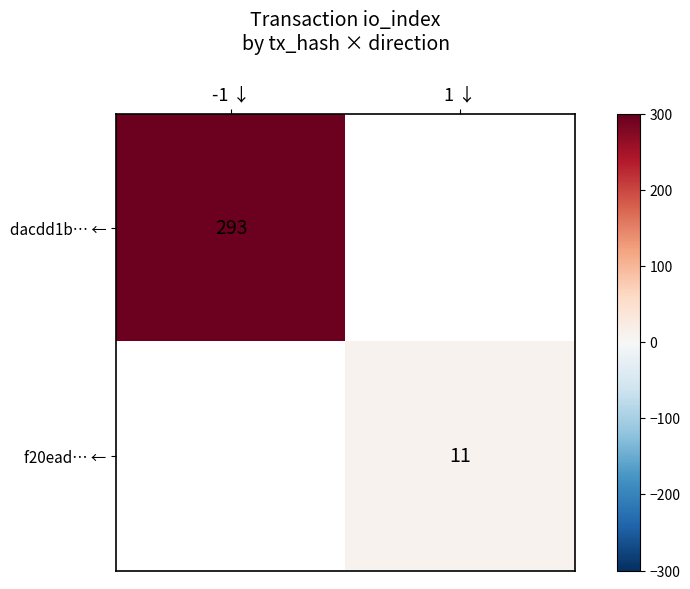

The dacdd1b… ← series shows 456 at -1 ↓. True or false?

False